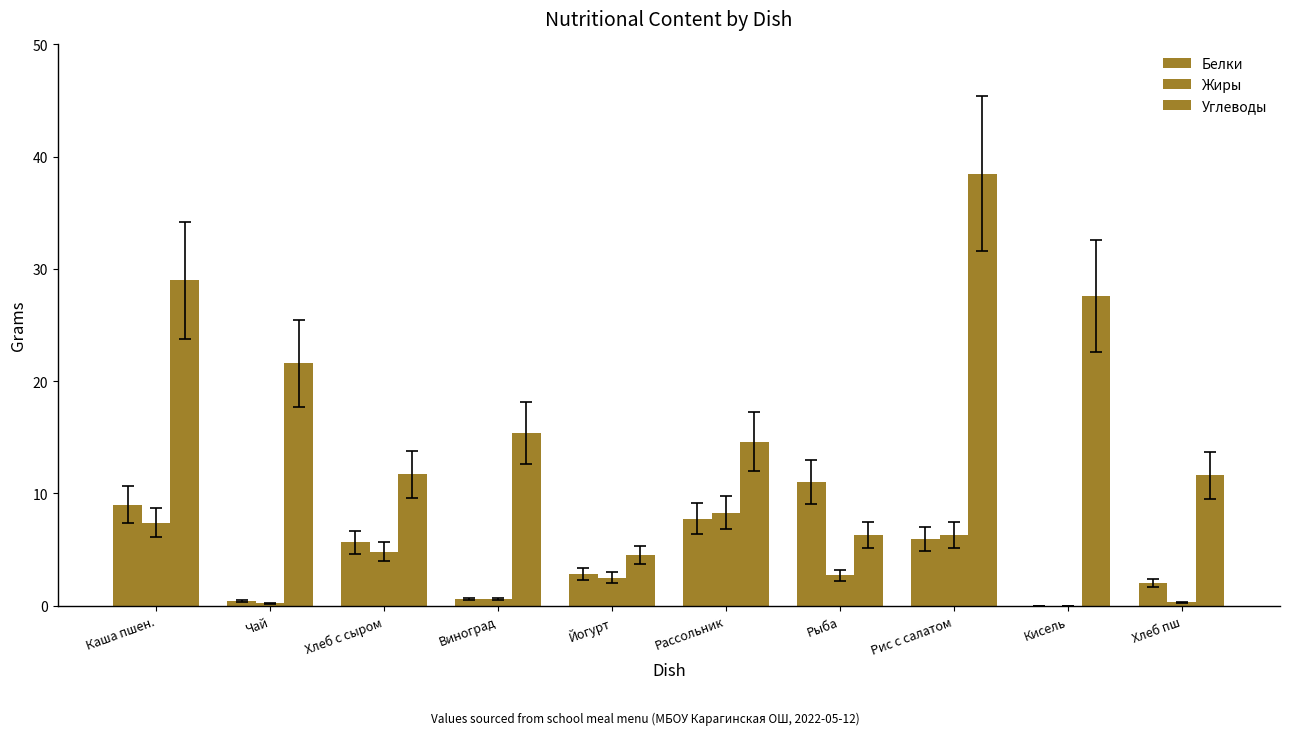

At which label is Белки closest to 5?

Хлеб с сыром